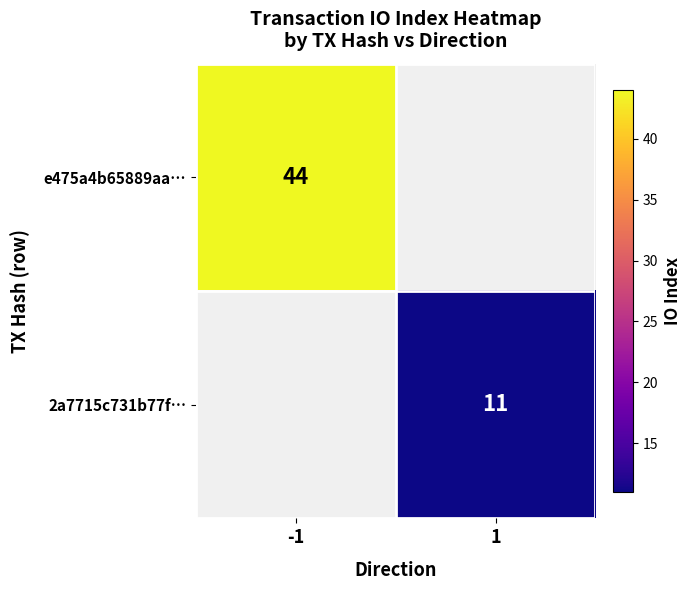

Which category has the lowest value across all series?

1